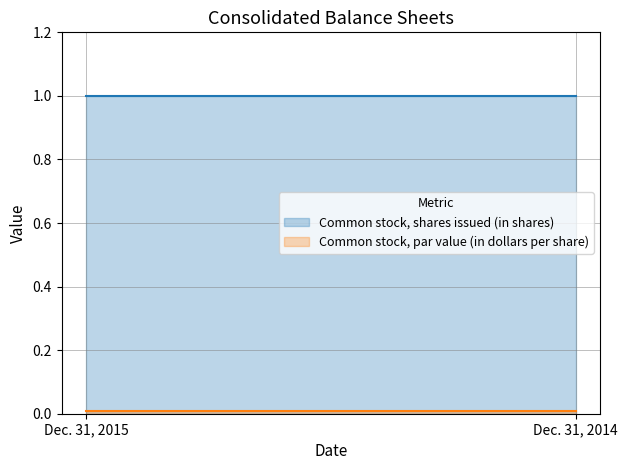

Rank the categories by Common stock, par value (in dollars per share) value from highest to lowest.

Dec. 31, 2015, Dec. 31, 2014